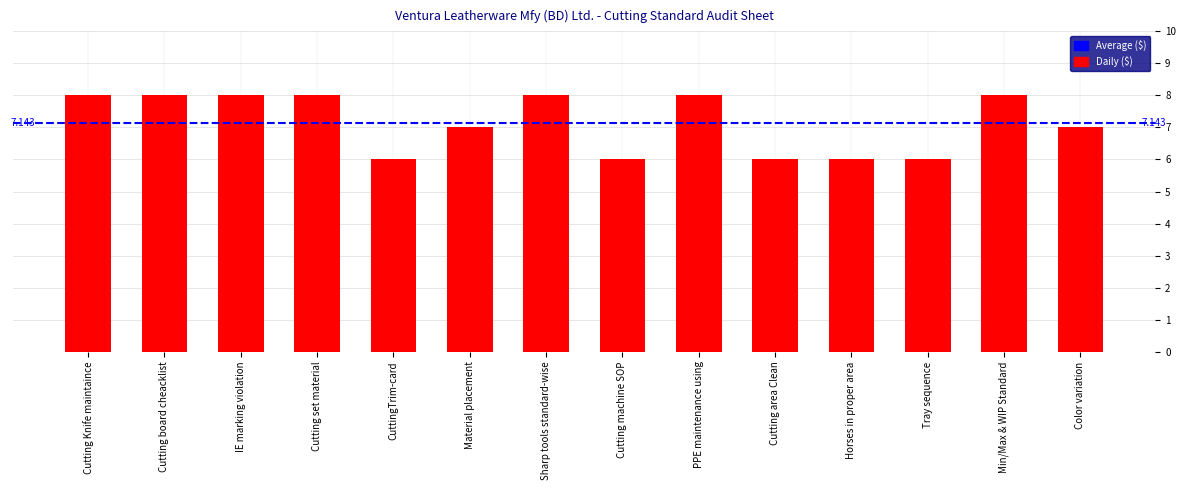

What is the minimum value shown in the chart?

6